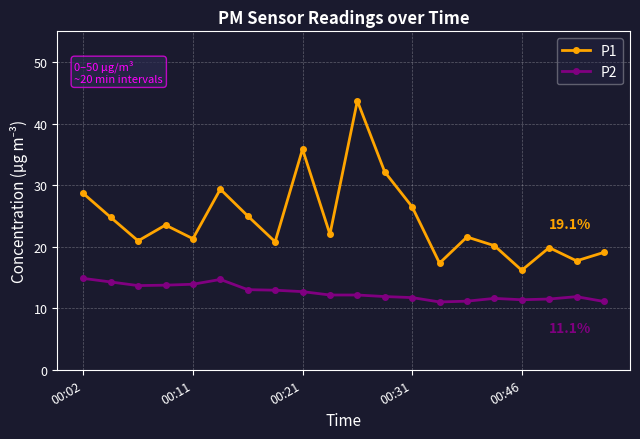

Which series has the largest range (max minus min)?

P1